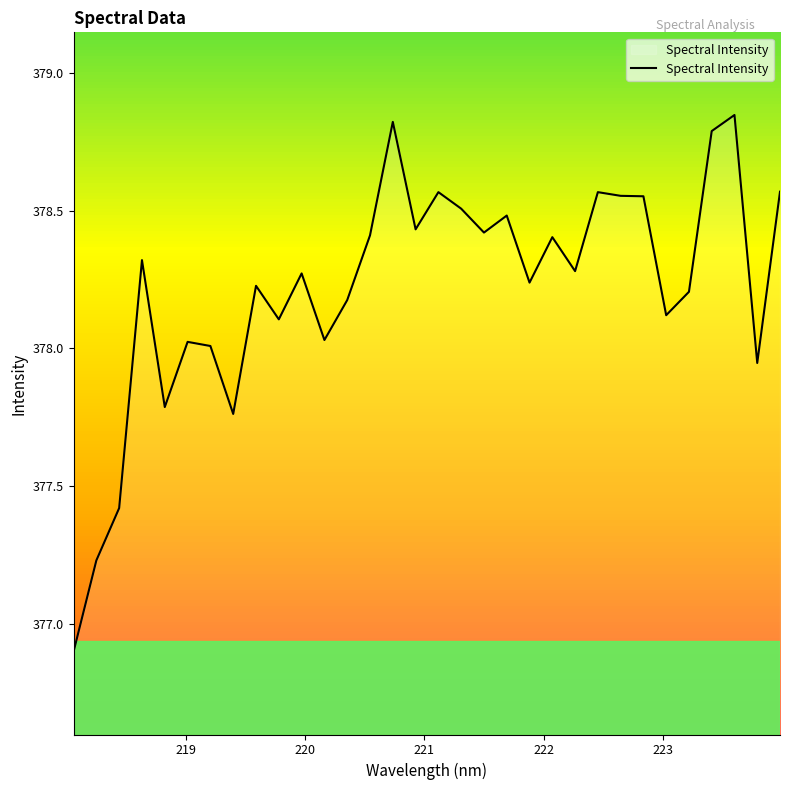

What is the smallest value displayed?

376.9